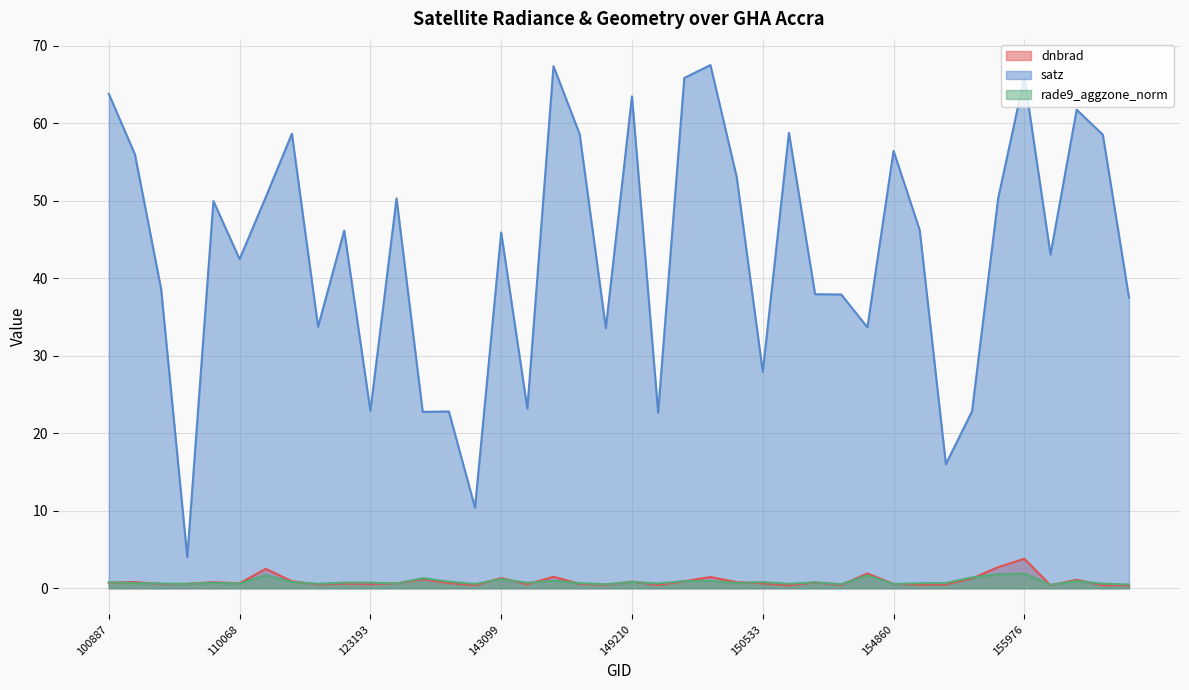

What is the difference between the maximum and second lowest values in the dnbrad series?

3.4